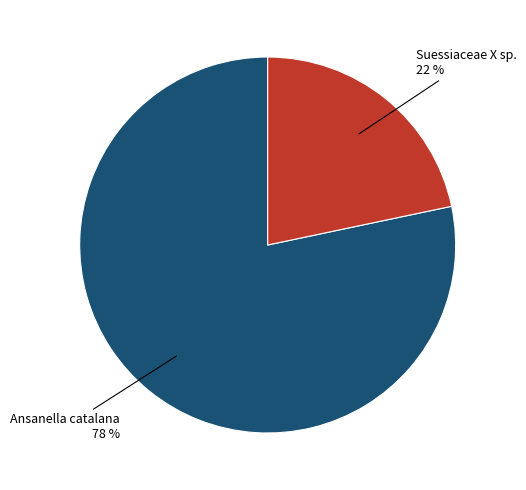

To the nearest percent, what is the average slice percentage?

50%